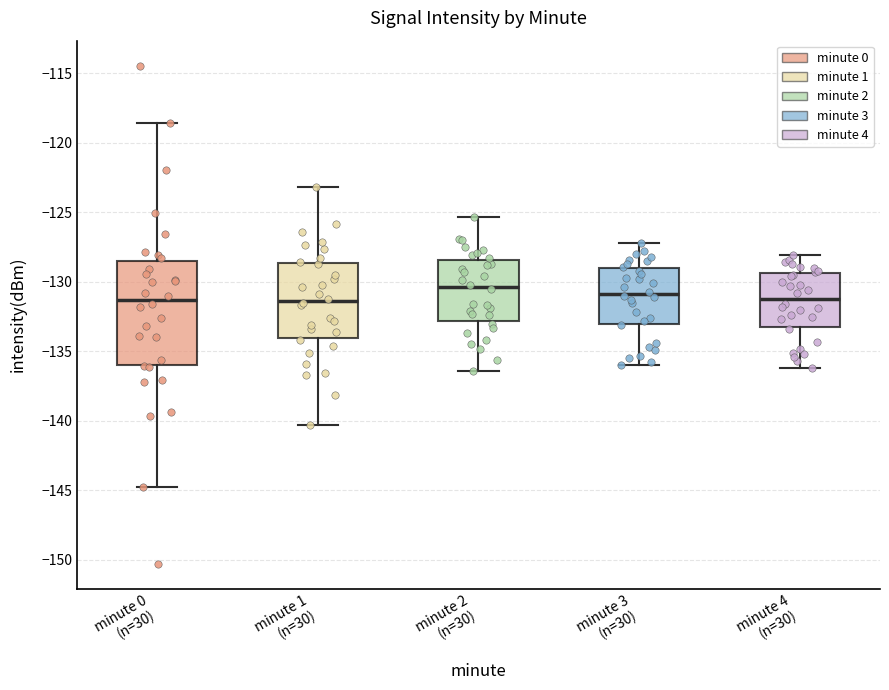

Where is the upper edge of the box for minute 2 (n=30) on the y-axis? The values are not printed on the chart, so give them approximately, as read against the axis.

-128.5